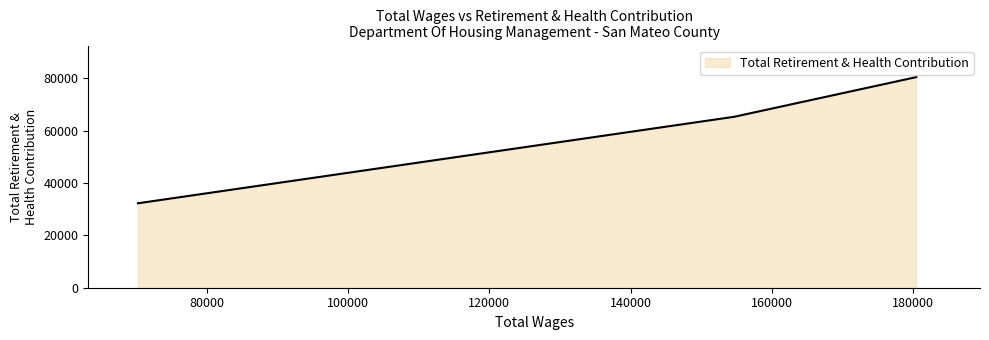

What is the difference between the maximum and minimum values?

48151